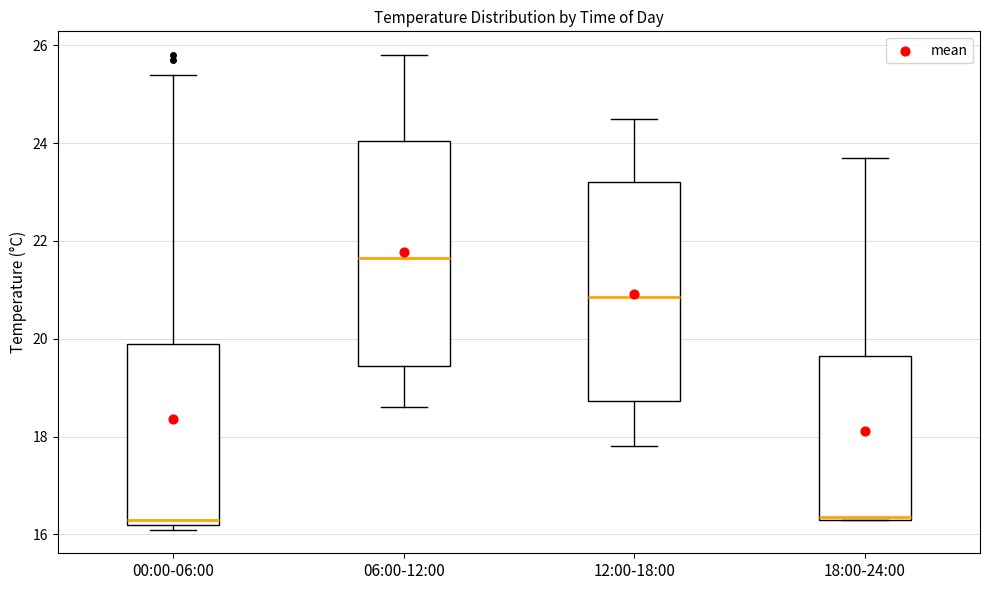

Which box's median line is the highest?

06:00-12:00